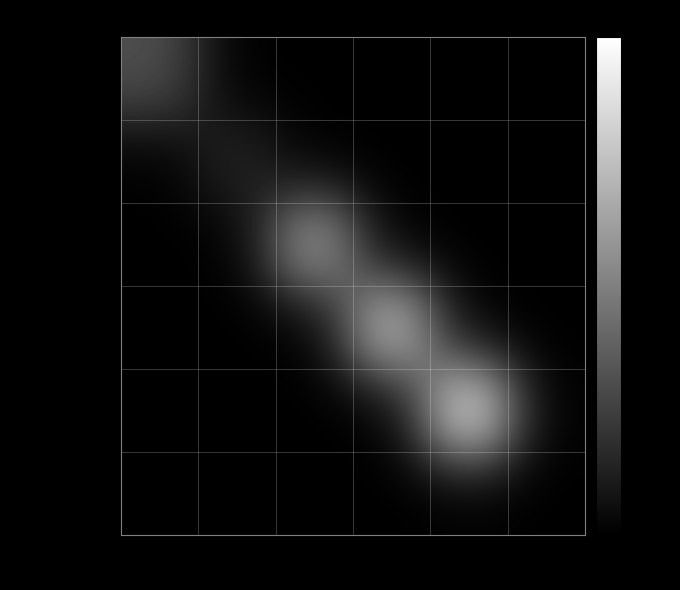

List the series in order of their peak value, highest first.

3020GRN-3XL, 3020GRN-XXL, 3020GRN-XL, 3020GRN-M, 3020GRN-L, 3020GRN-4XL